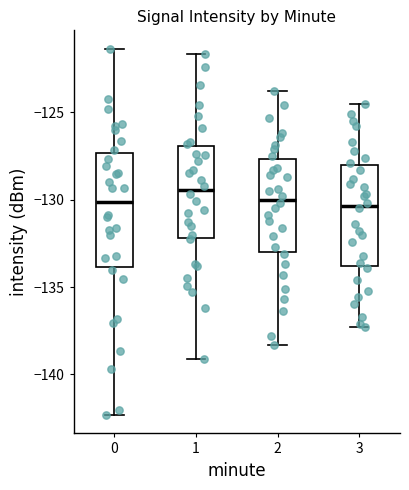

Comparing the boxes themselves (not the whiskers), which one is the tallest?

0